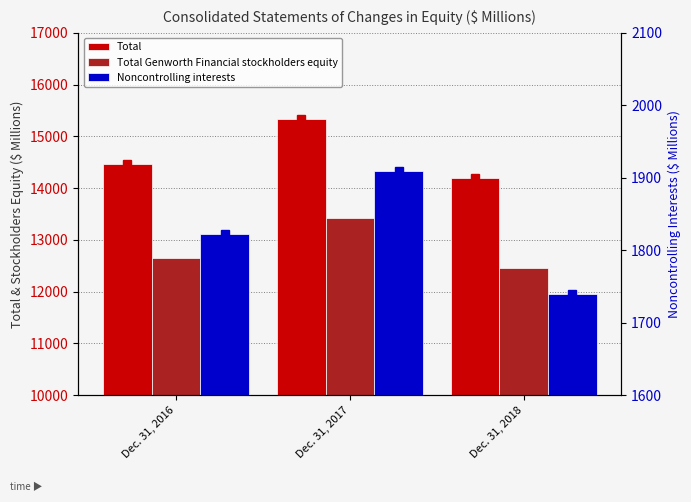

How many data points does each series have?

3